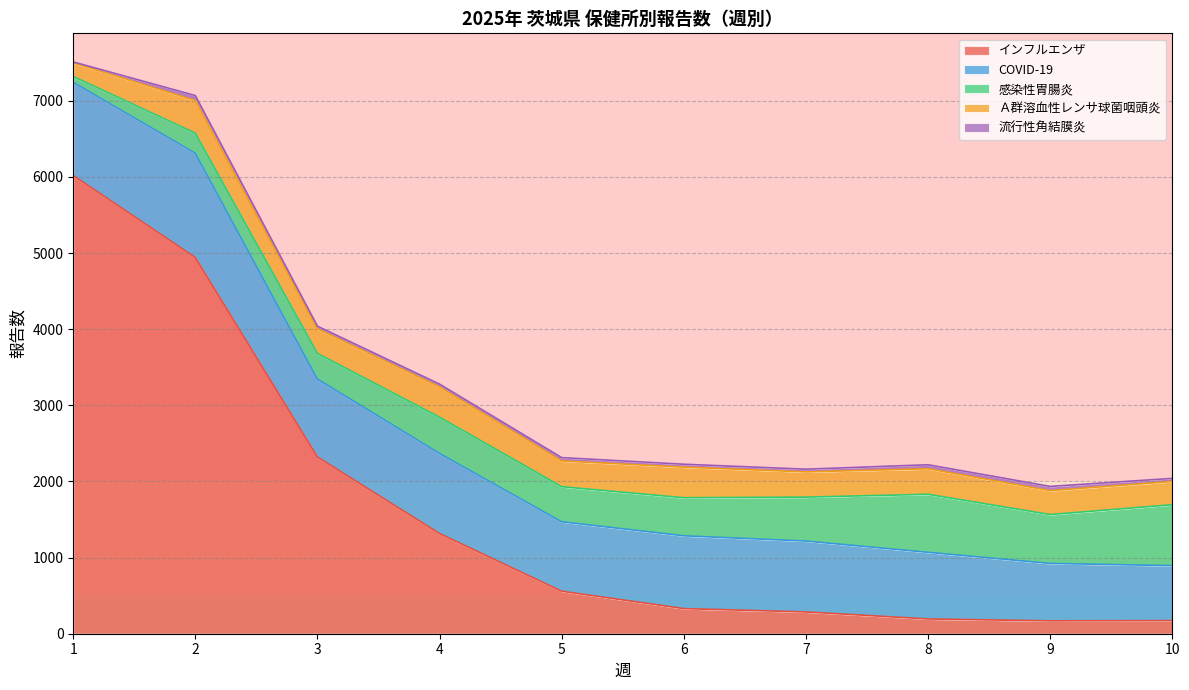

In 流行性角結膜炎, how many points are lower than both neighbors (excluding endpoints)?

2